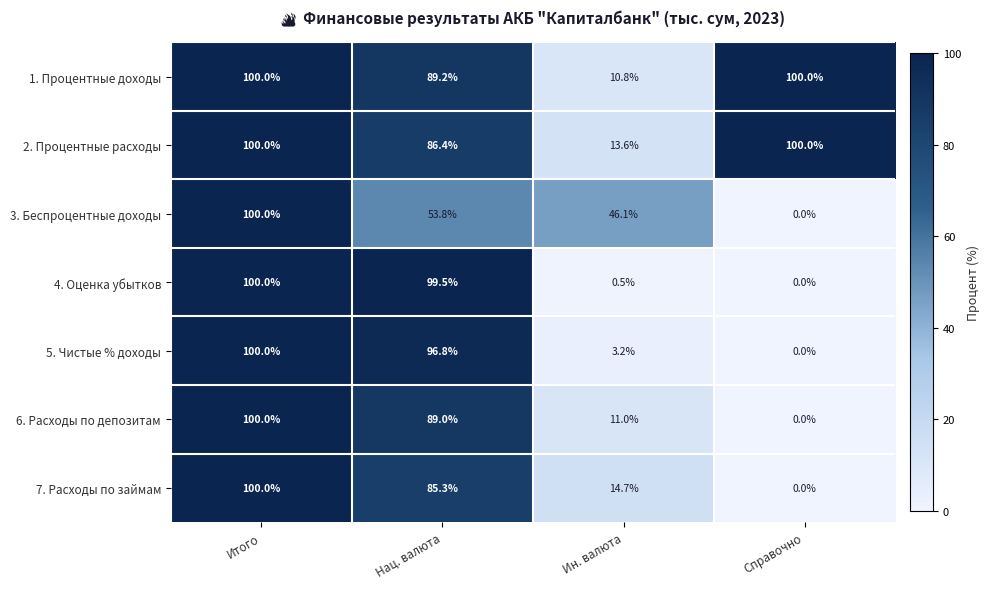

At Ин. валюта, list the series in order from largest to smallest.

3. Беспроцентные доходы, 7. Расходы по займам, 2. Процентные расходы, 6. Расходы по депозитам, 1. Процентные доходы, 5. Чистые % доходы, 4. Оценка убытков